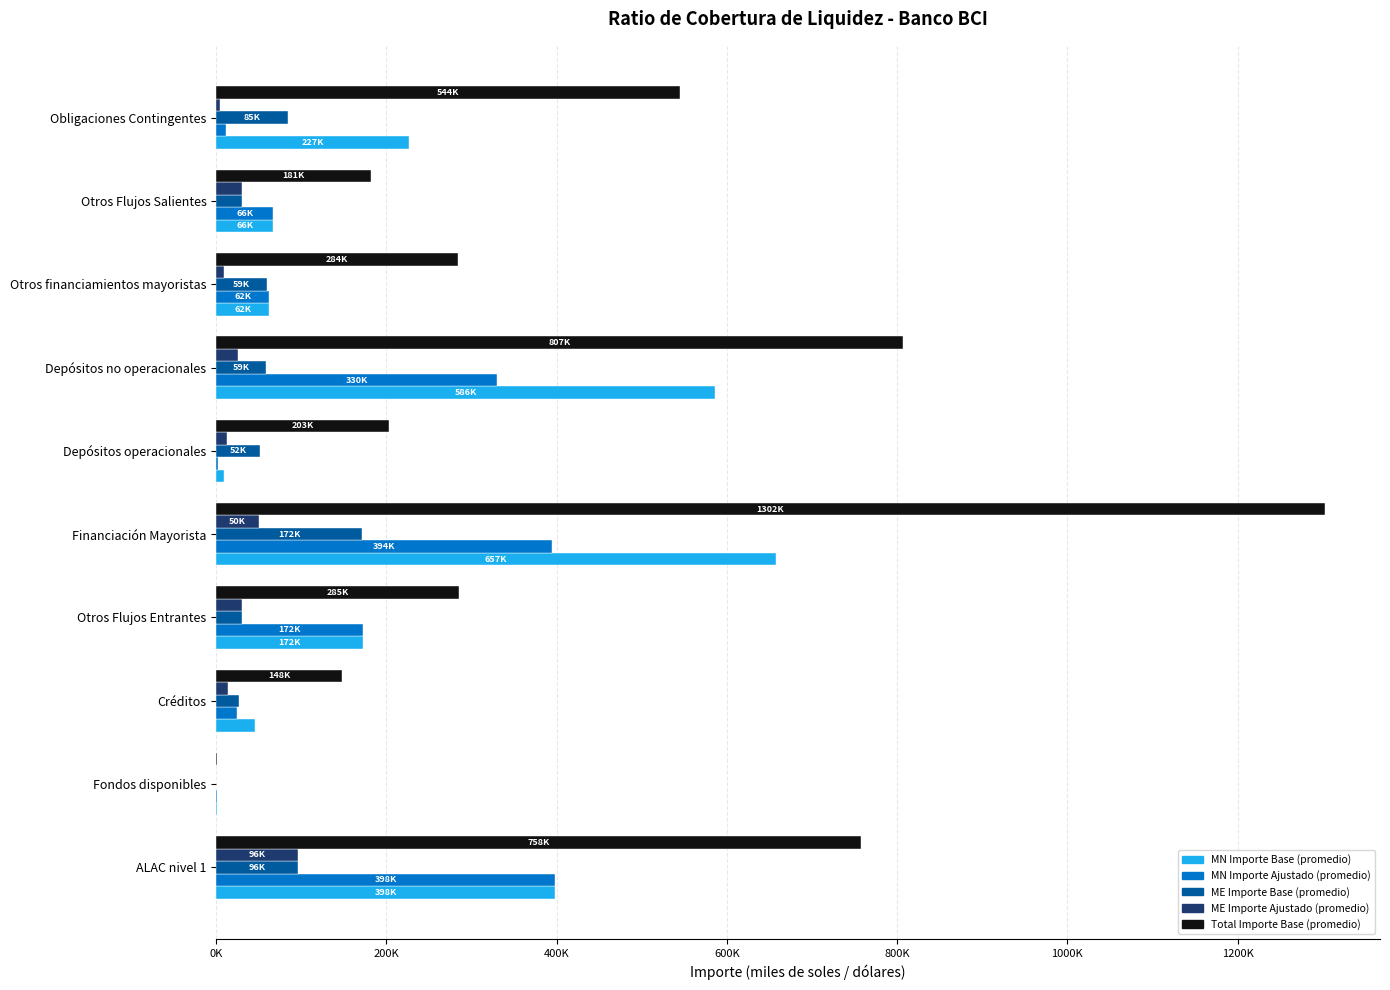

Reading left to right, transcribe all the data shown in this chart.

MN Importe Base (promedio): 398300.0	357.2	45507.9	172277.1	657333.4	8783.2	586416.1	62134.1	66468.9	226569.8
MN Importe Ajustado (promedio): 398300.0	357.2	24310.4	172277.1	394245.4	1756.6	330354.7	62134.1	66468.9	11328.5
ME Importe Base (promedio): 95723.1	164.8	27252.1	30072.2	171591.1	51537.5	58727.3	59136.5	30620.0	84557.3
ME Importe Ajustado (promedio): 95723.1	164.8	13783.0	30072.2	50051.8	12884.4	25594.2	9383.4	30620.0	3982.4
Total Importe Base (promedio): 758084.1	976.5	147948.4	285358.1	1302229.6	202506.8	807115.5	284381.2	181479.4	544344.5